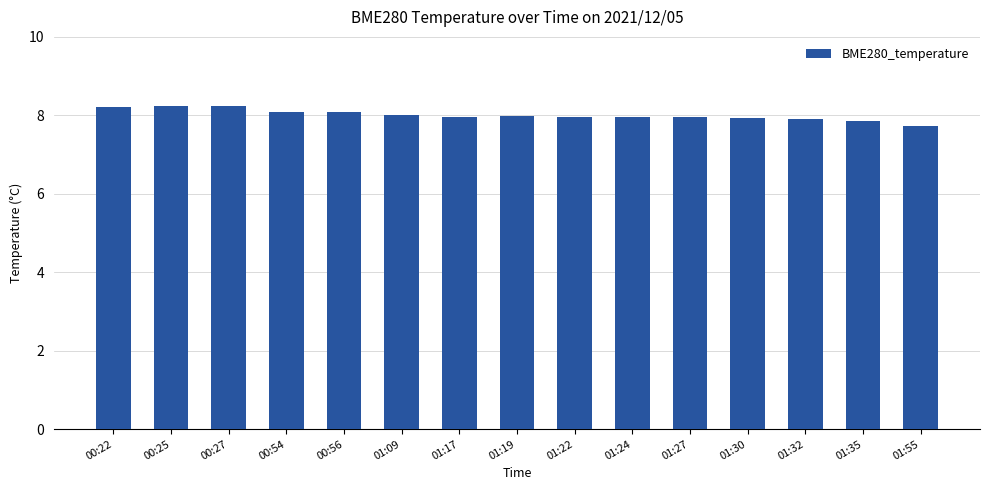

What is the sum of all values?

120.2